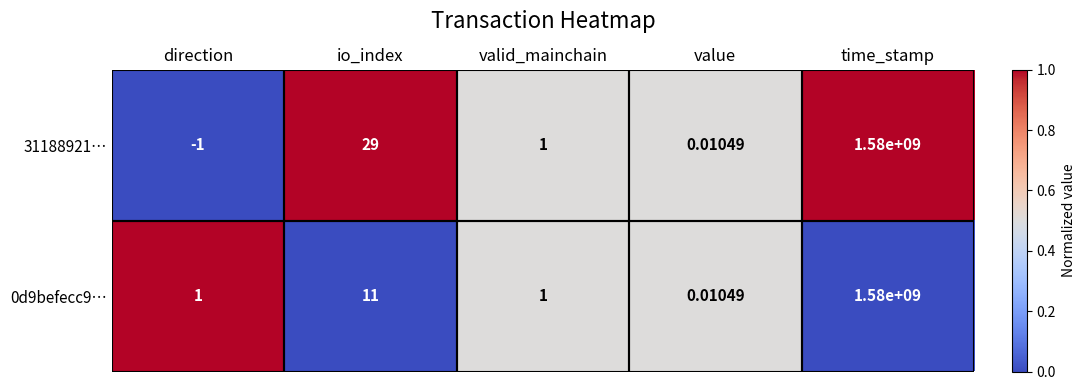

At which category is the sum across all series the highest?

time_stamp